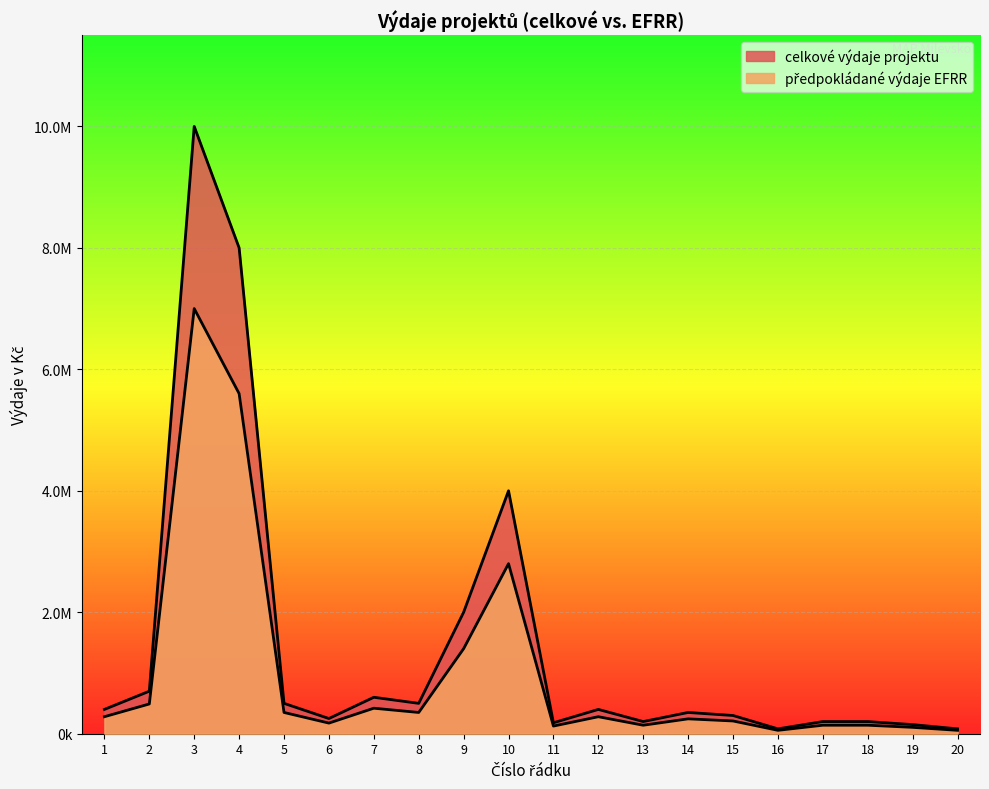

What is the difference between the highest and lowest values at 8?

150000